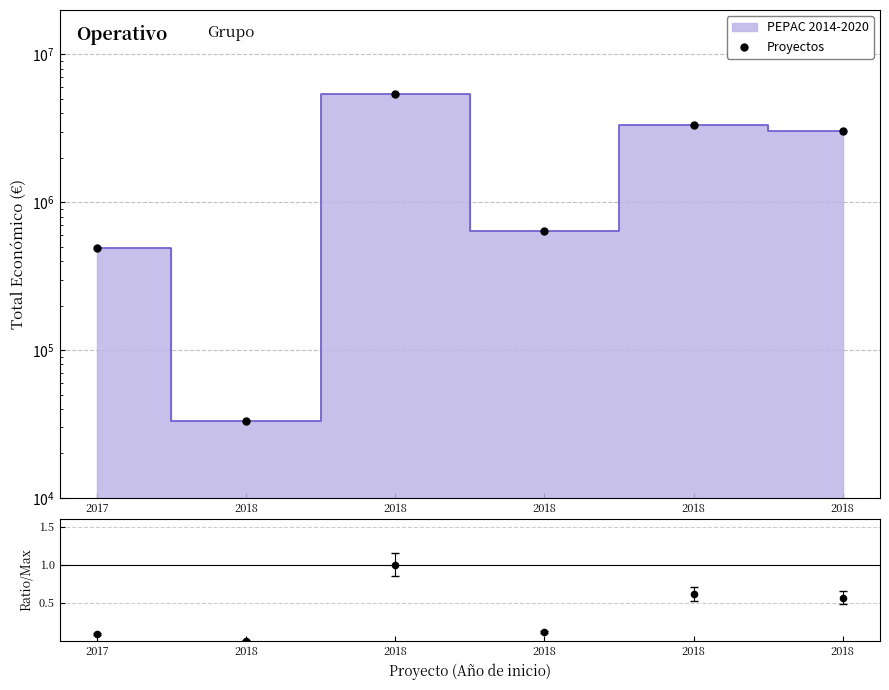

Between 2018 and 2018, which is larger?

2018